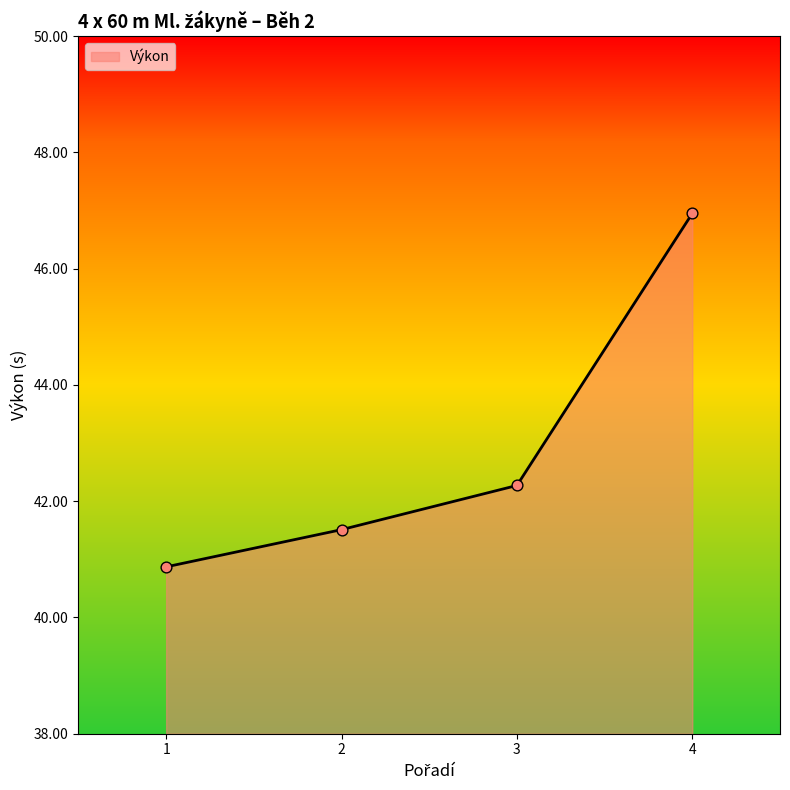

What is the change in value from 3 to 4?

+4.7